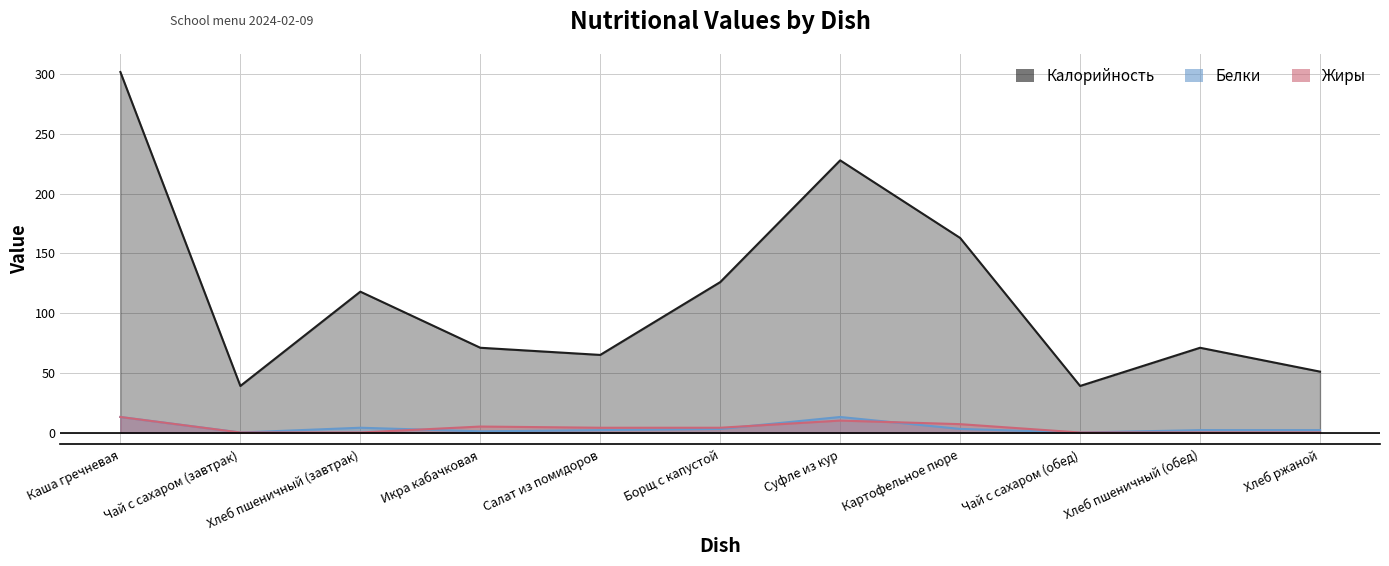

At how many categories does at least one series exceed 191?

2